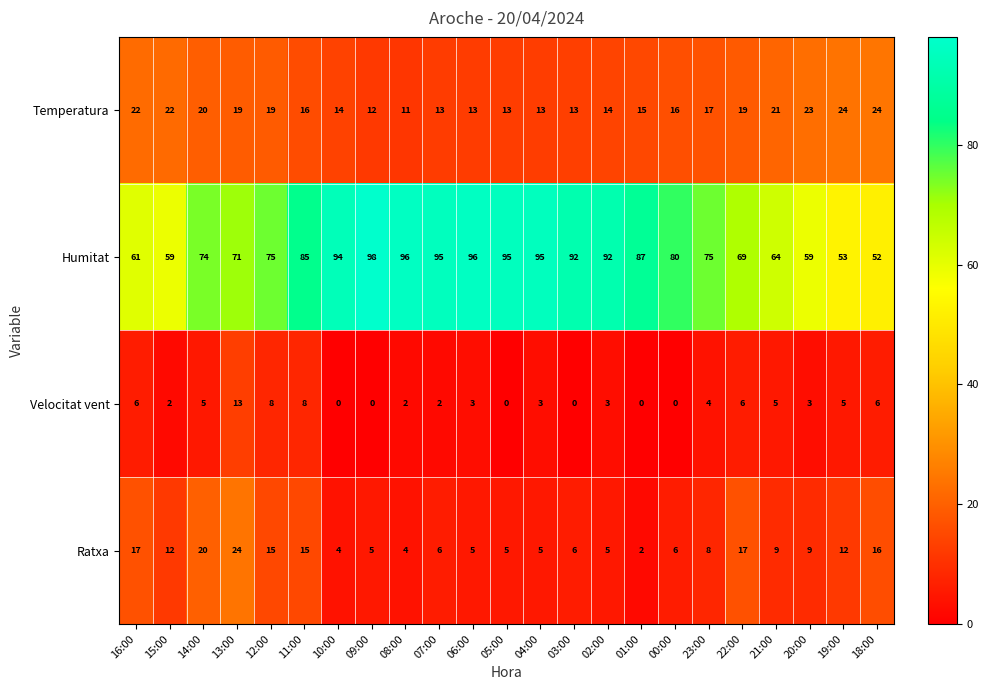

What is the average value of the Ratxa series?

10